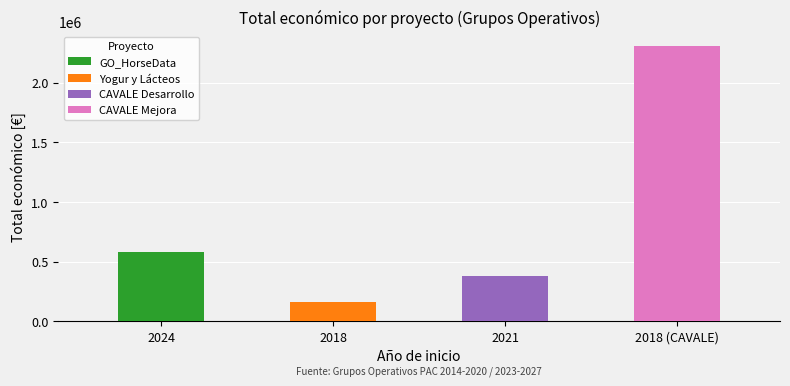

Is it true that the value at 2021 is 99052?

False